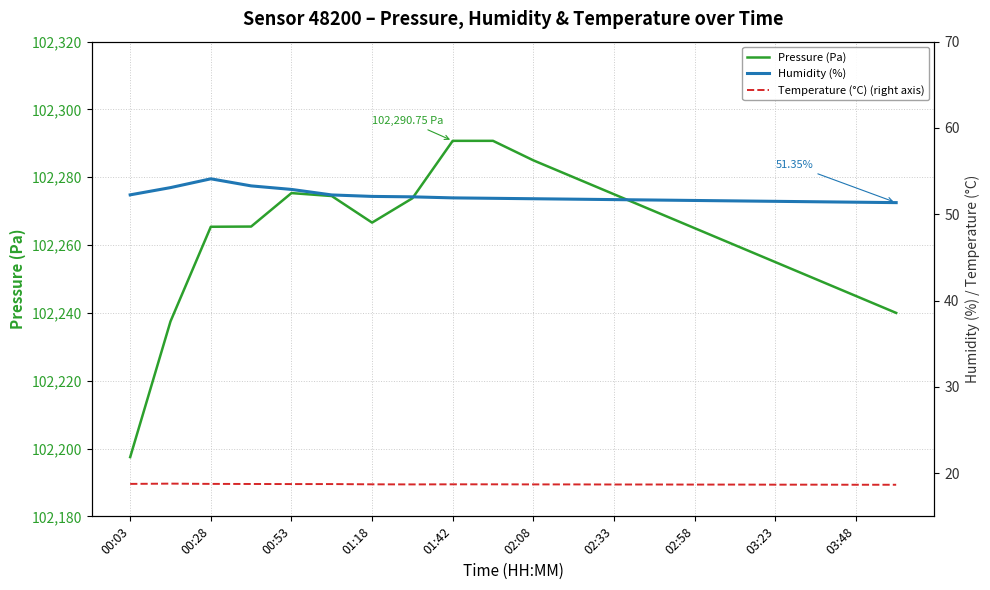

True or false: Humidity (%) has a value of 52.2 at 02:08.

True